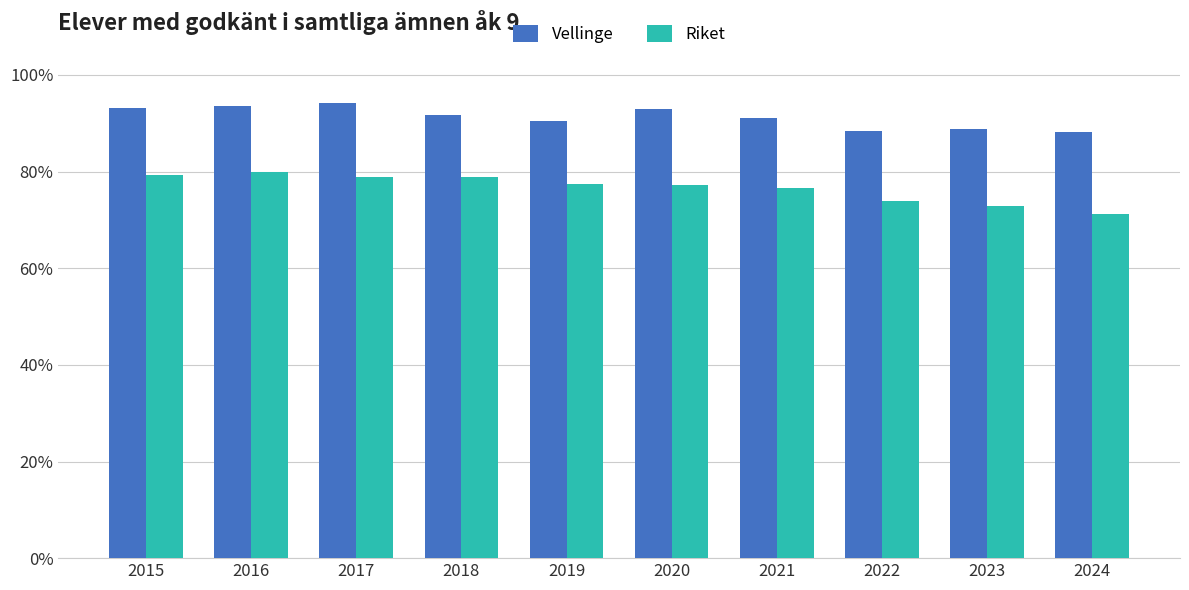

Which series has the largest total across all categories?

Vellinge